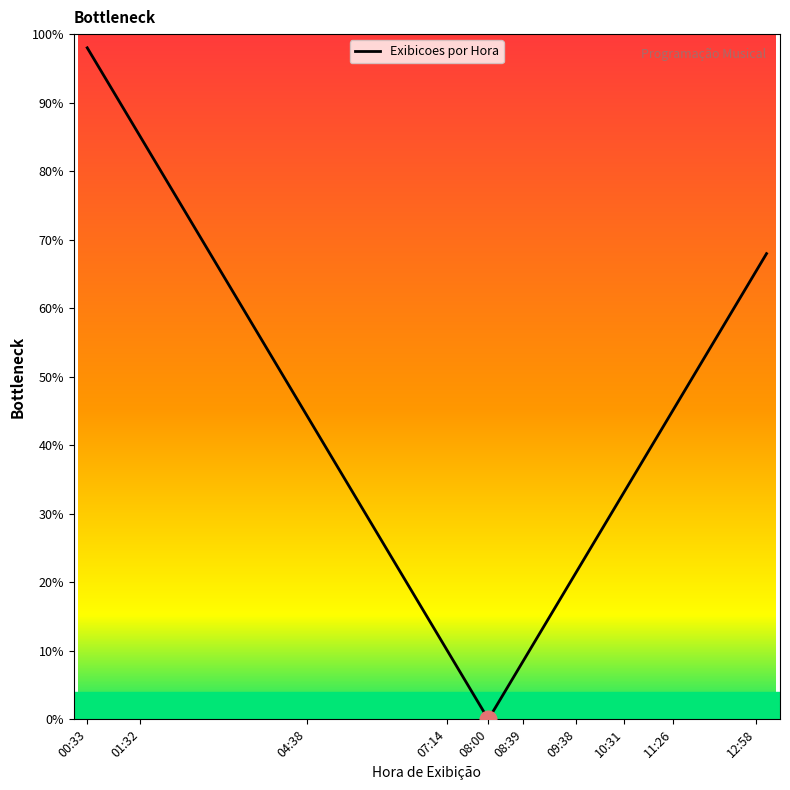

What is the greatest value displayed?

98.0